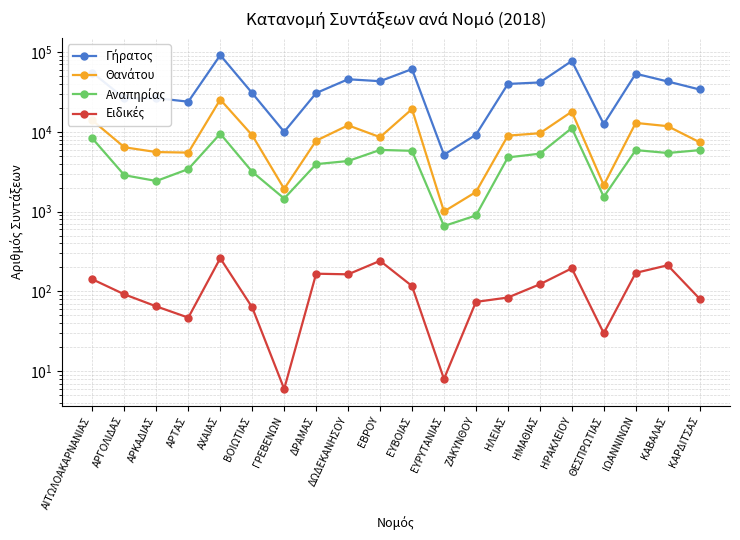

Rank the series at ΒΟΙΩΤΙΑΣ from lowest to highest value.

Ειδικές, Αναπηρίας, Θανάτου, Γήρατος